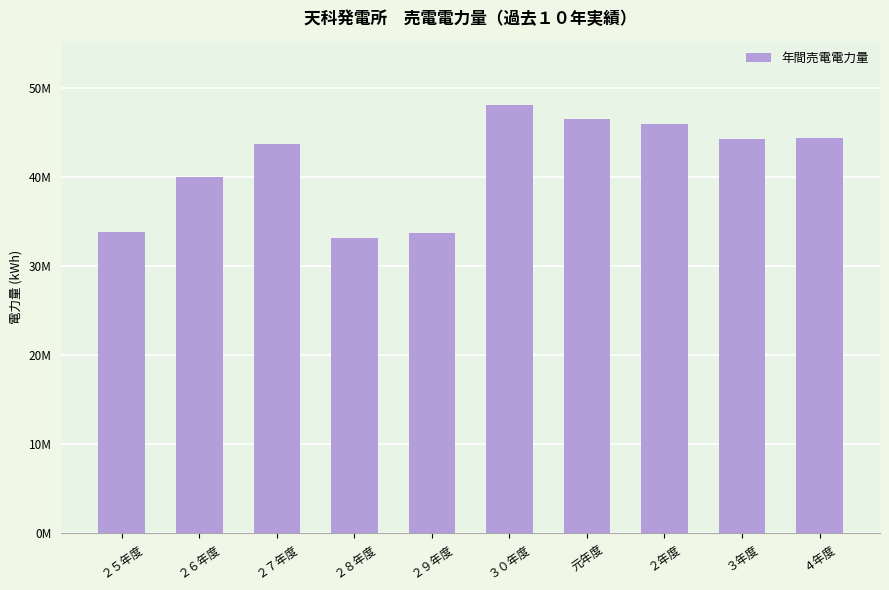

What is the approximate value at ２５年度, to the nearest 10?

33858100